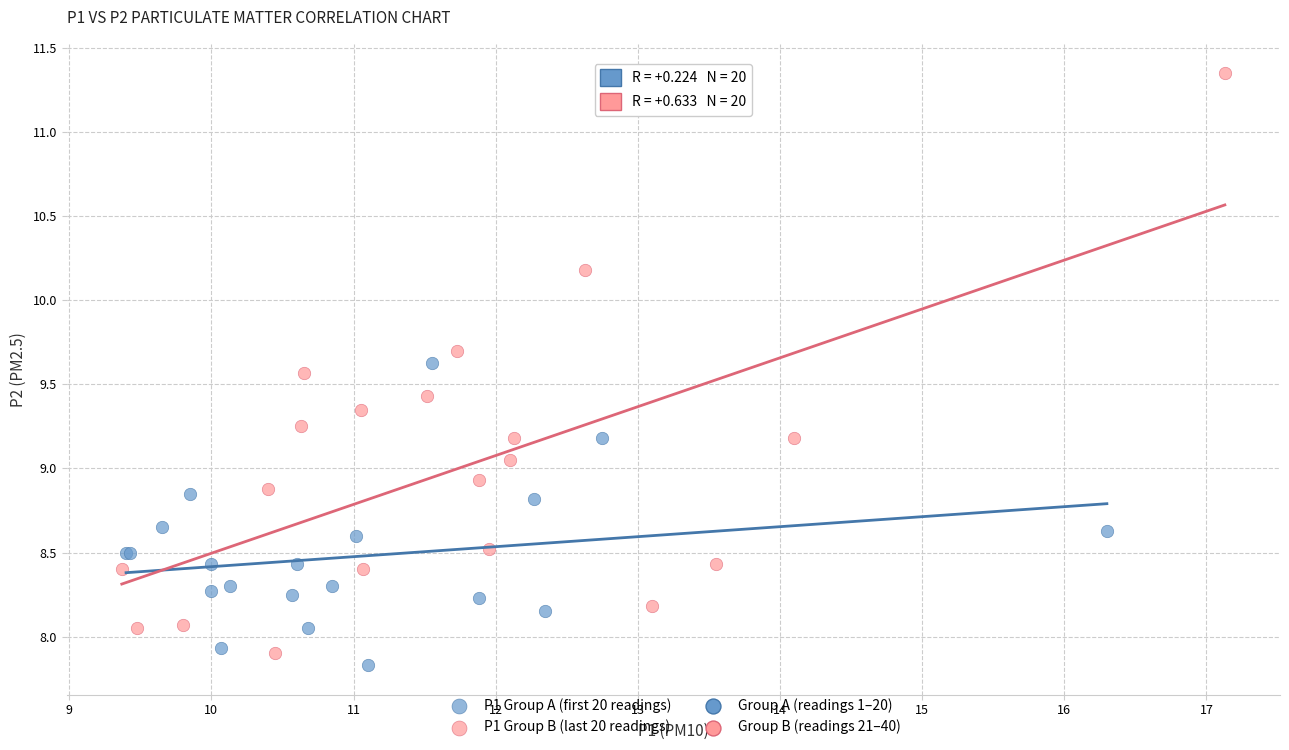

Which series reaches the maximum Y coordinate?

P1 Group B (last 20 readings)